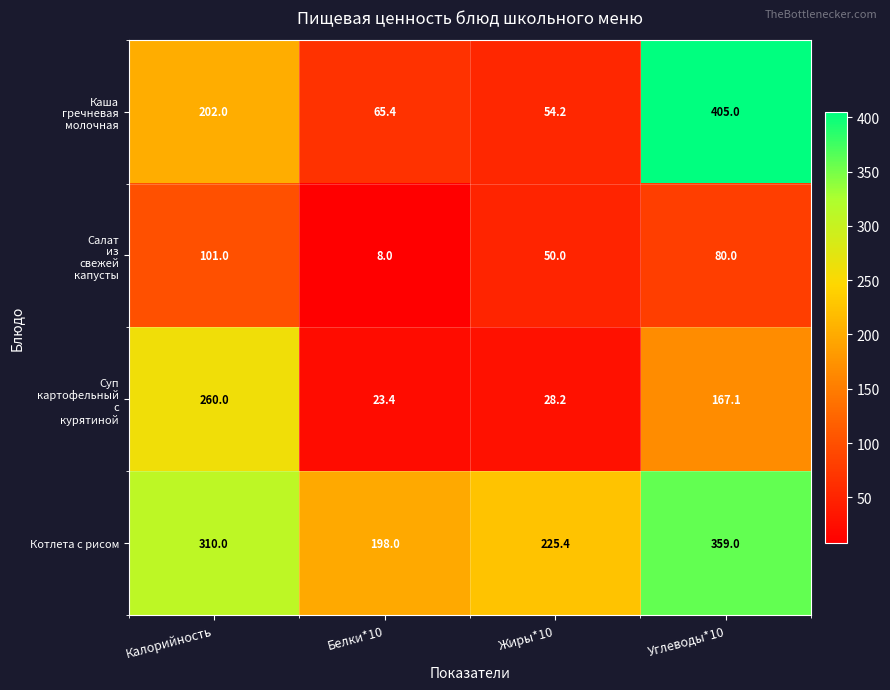

List the labels in order of Котлета с рисом value, smallest first.

Белки*10, Жиры*10, Калорийность, Углеводы*10